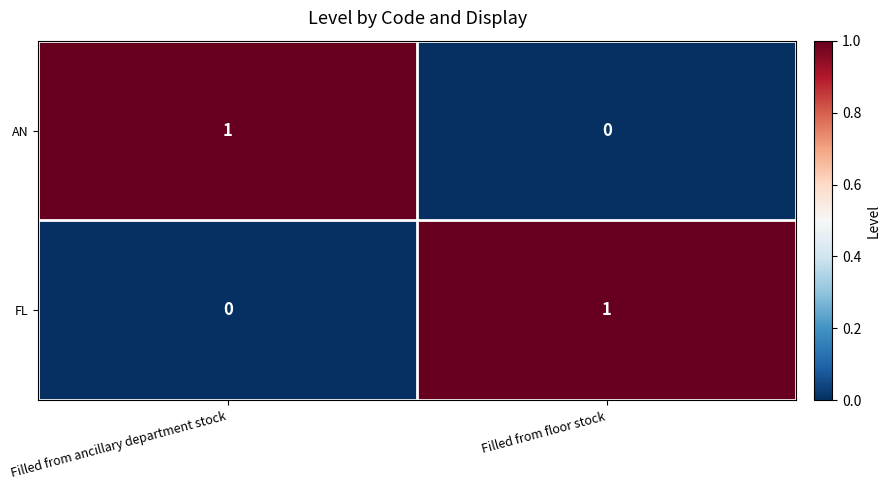

The AN series shows 1 at Filled from ancillary department stock. True or false?

True